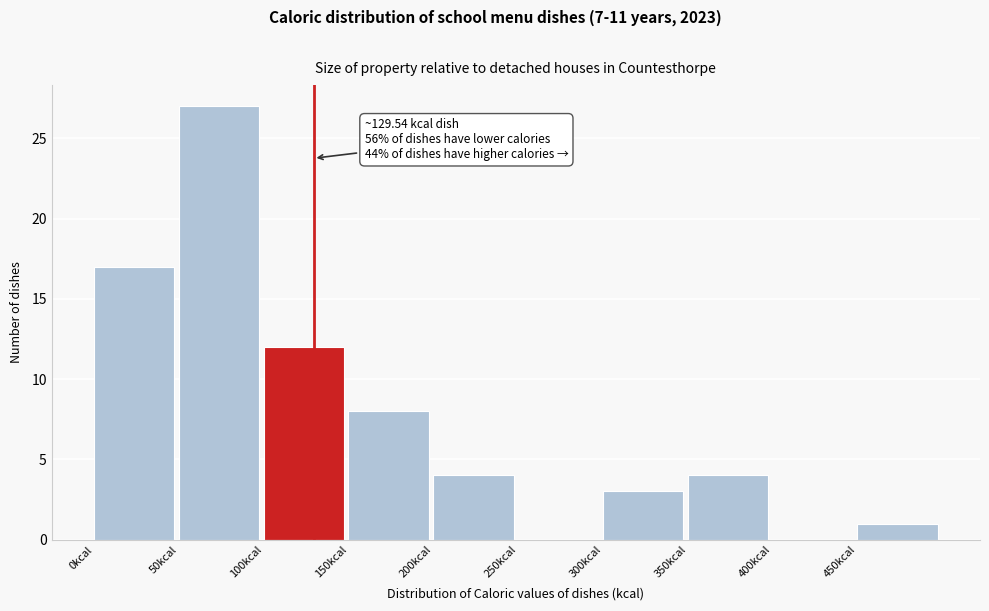

Over which range of the x-axis is the bar tallest?

50 to 100